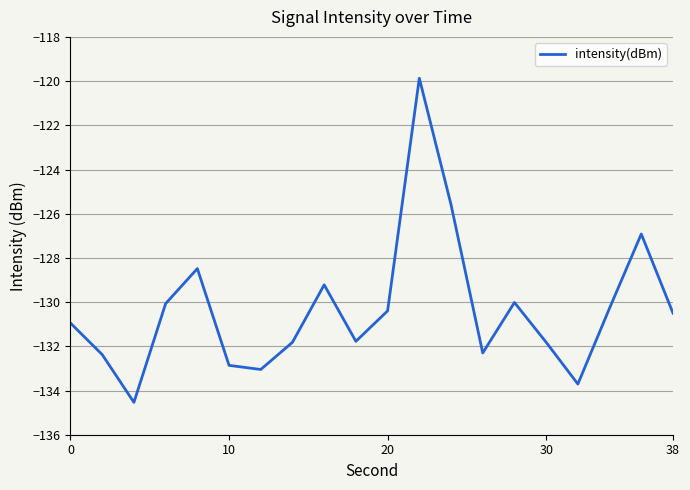

What is the smallest value displayed?

-134.5